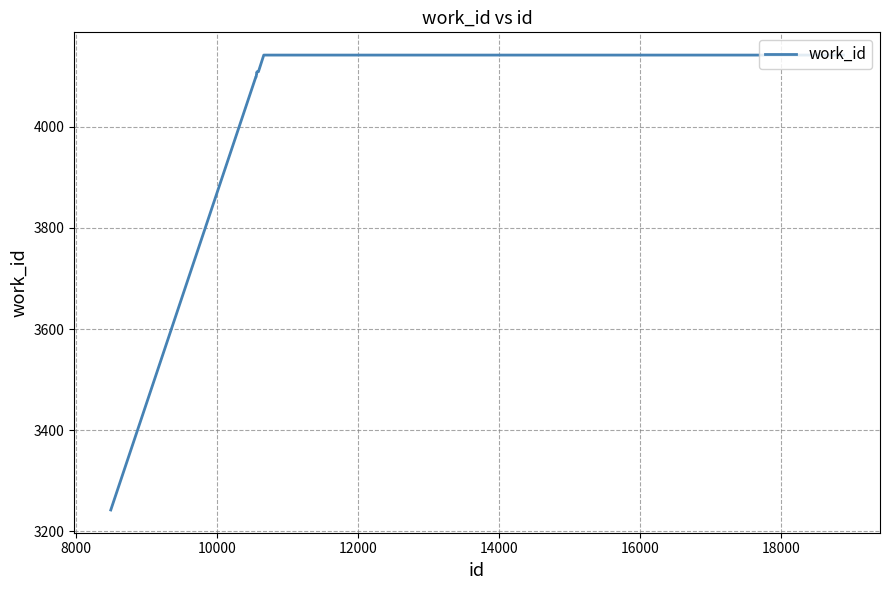

What is the difference between the maximum and minimum values?

900